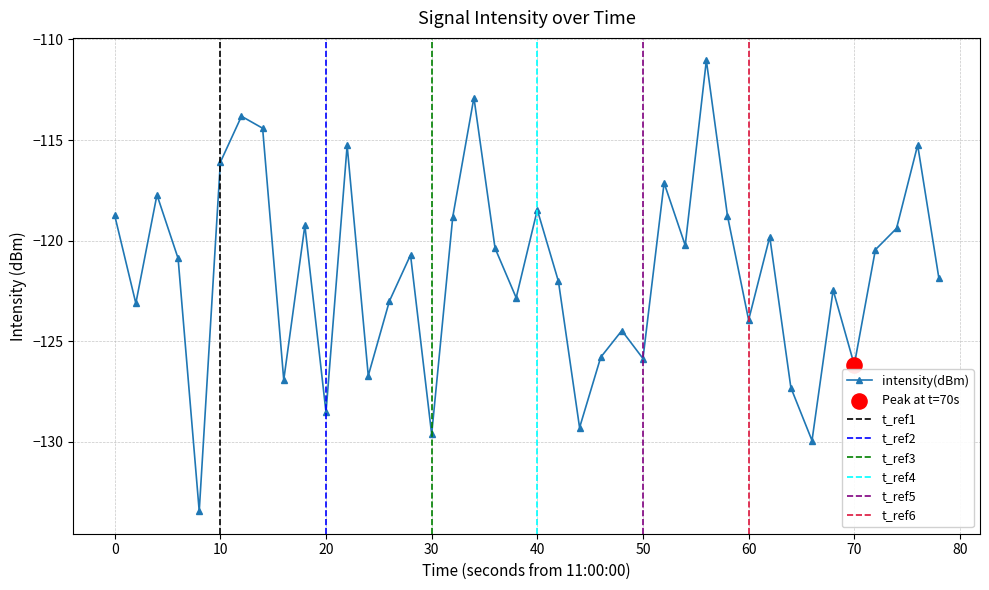

True or false: intensity(dBm) has more than 1 points higher than both neighbors.

True